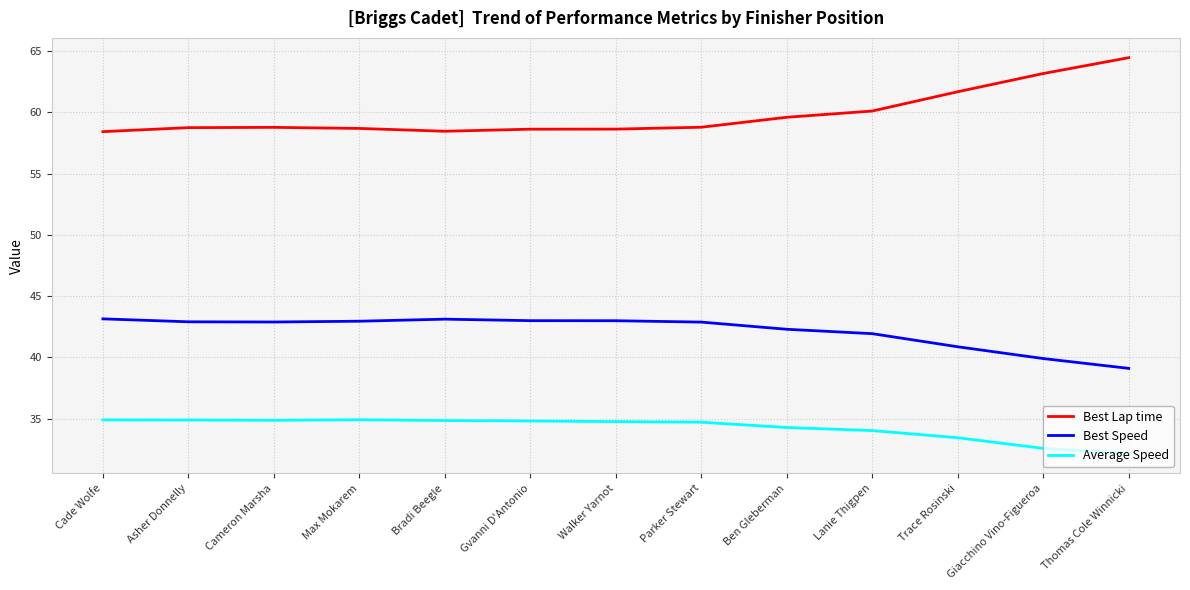

What is the maximum value for Best Lap time?

64.5